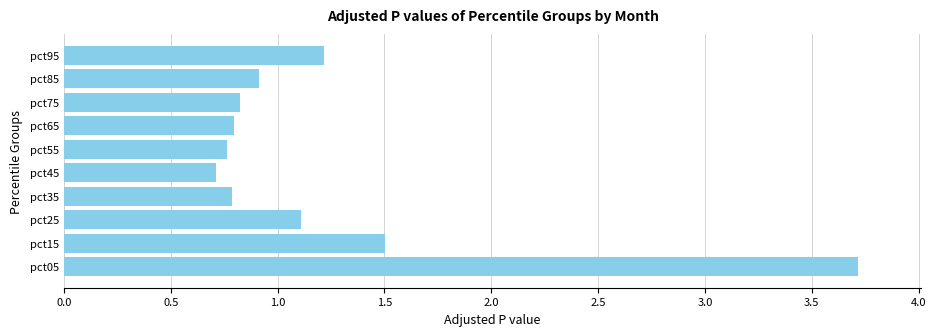

What is the difference between the maximum and minimum values?

3.0